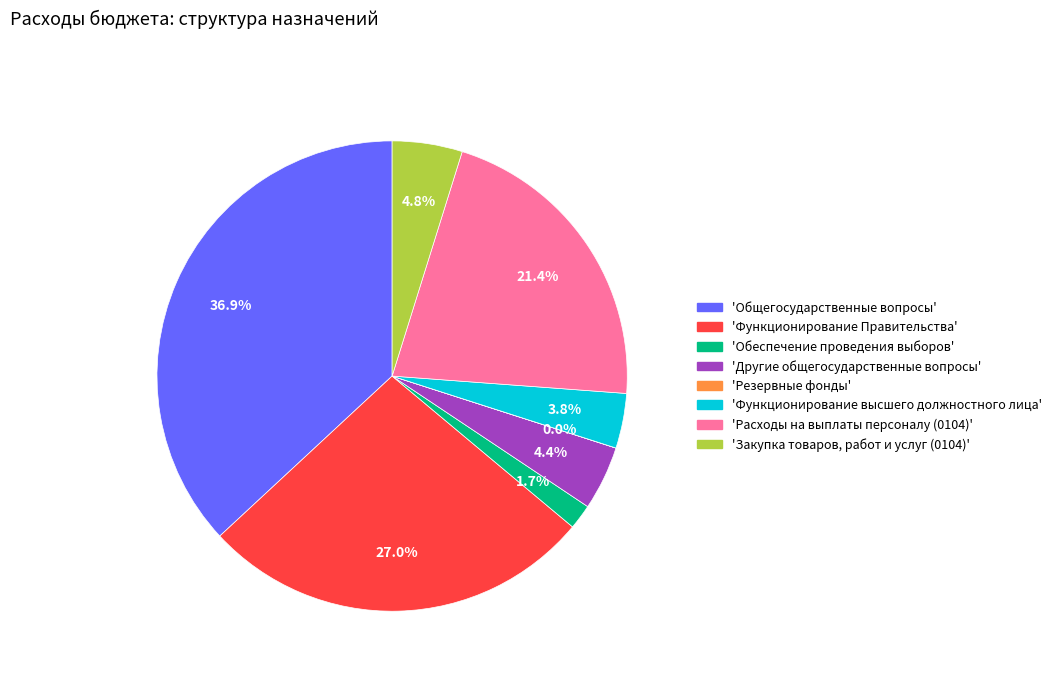

Which category has the biggest portion of the pie?

'Общегосударственные вопросы'